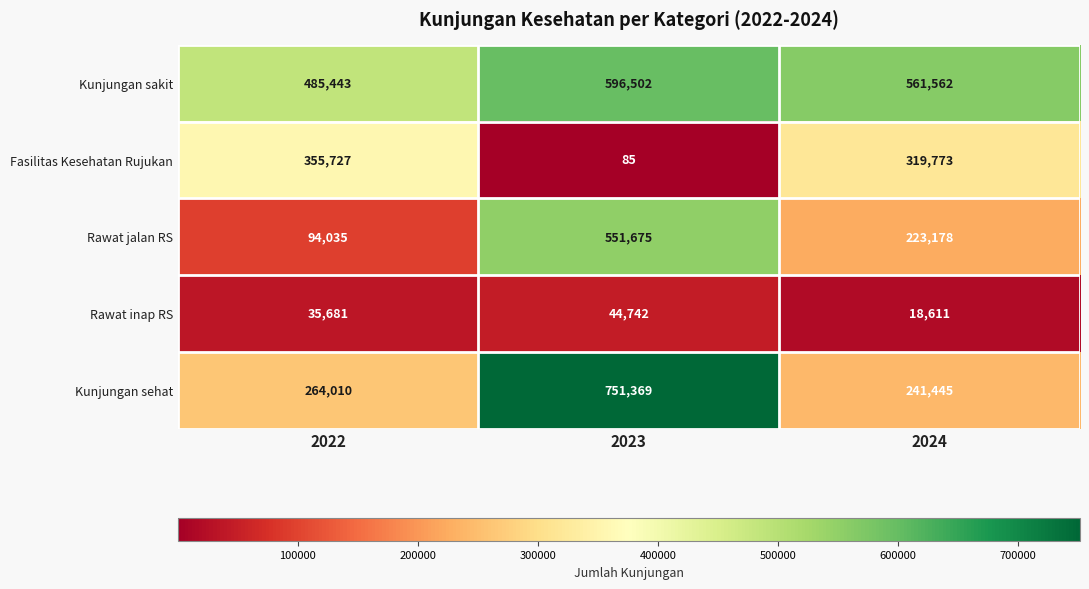

What is the total value across all series at 2023?

1944373